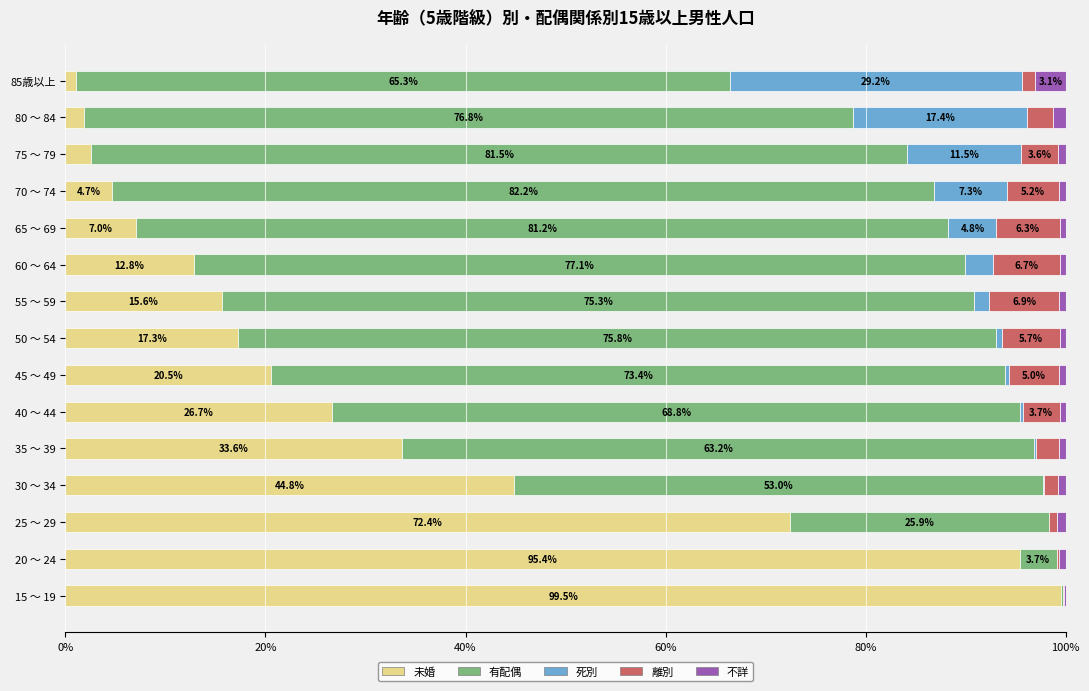

What is the total value across all series at 75 ～ 79?

100.0